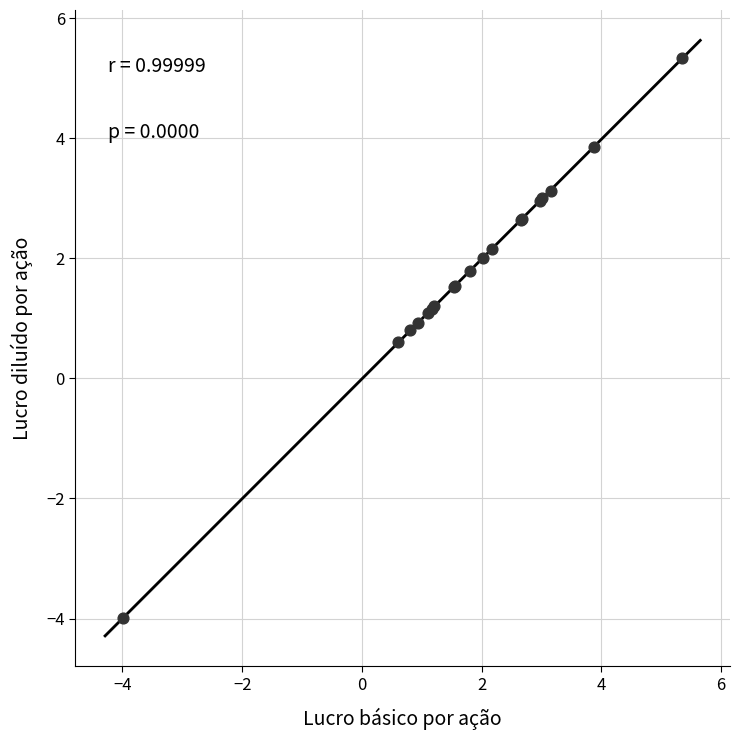

What Y value in the scatter plot is closest to 0?

0.6